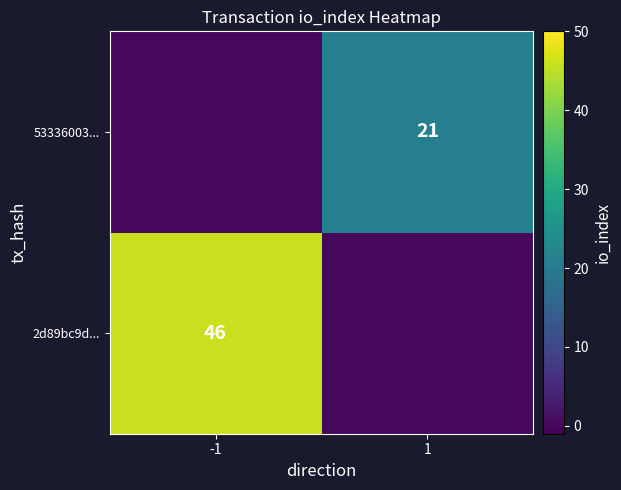

Is it true that 53336003... equals 21 at 1?

True